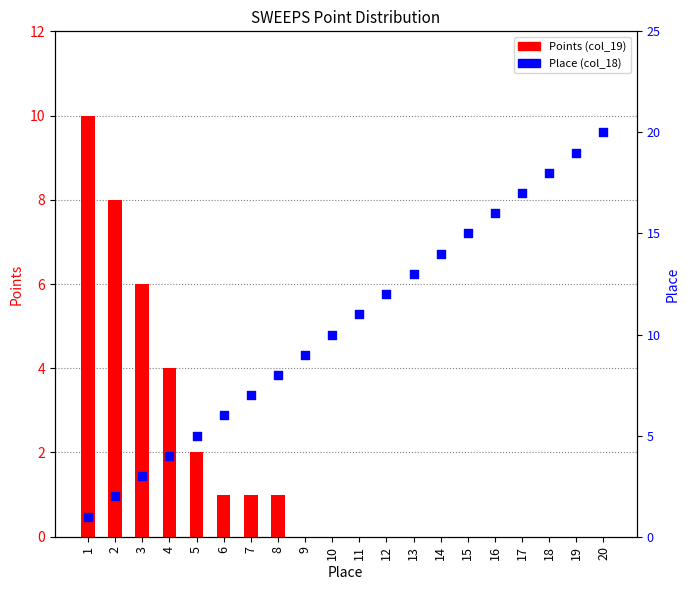

Which series has the largest total across all categories?

Place (col_18)